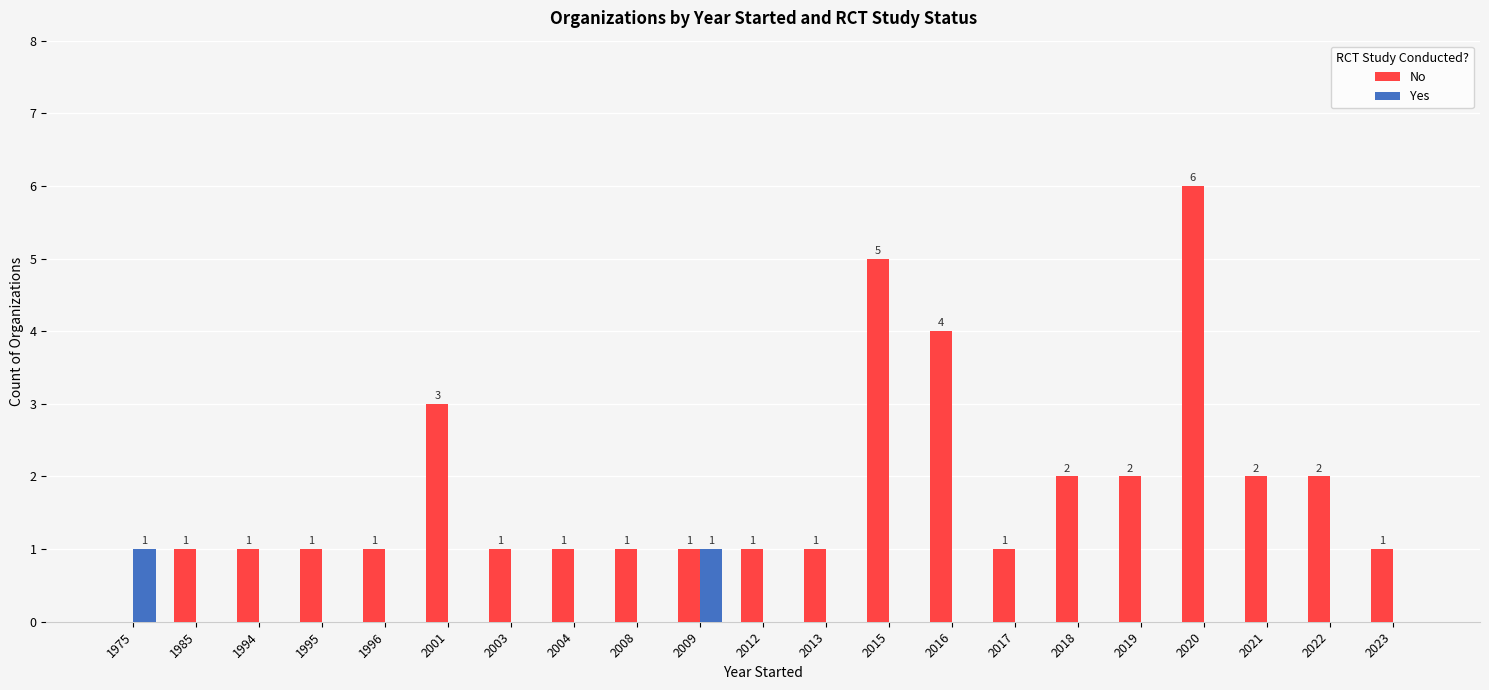

Reading left to right, list all the values displayed in this chart.

No: 1975=0	1985=1	1994=1	1995=1	1996=1	2001=3	2003=1	2004=1	2008=1	2009=1	2012=1	2013=1	2015=5	2016=4	2017=1	2018=2	2019=2	2020=6	2021=2	2022=2	2023=1
Yes: 1975=1	1985=0	1994=0	1995=0	1996=0	2001=0	2003=0	2004=0	2008=0	2009=1	2012=0	2013=0	2015=0	2016=0	2017=0	2018=0	2019=0	2020=0	2021=0	2022=0	2023=0